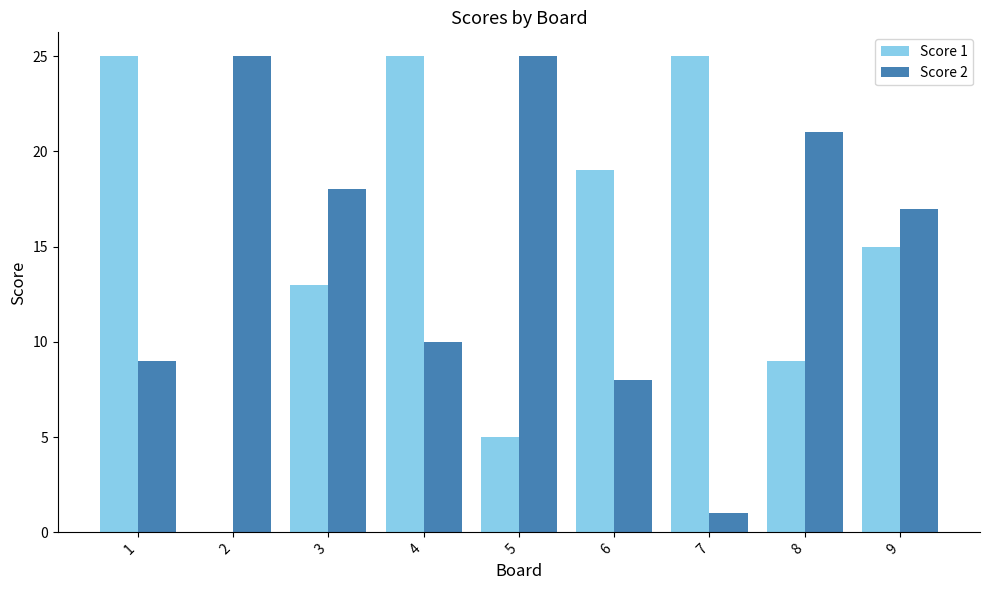

Count the number of data series in this chart.

2